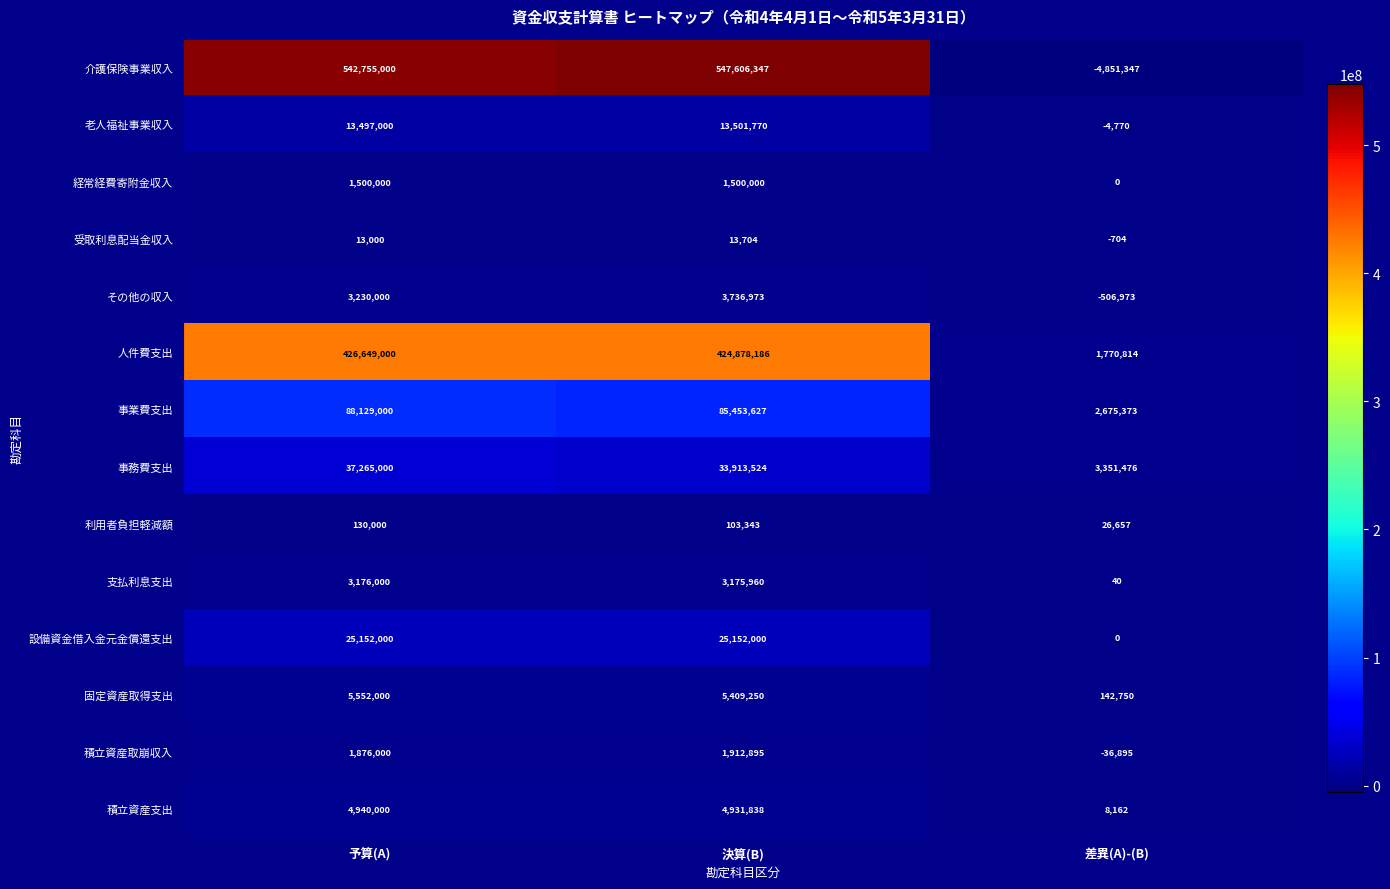

Where does the 支払利息支出 series first go above 3175960?

予算(A)